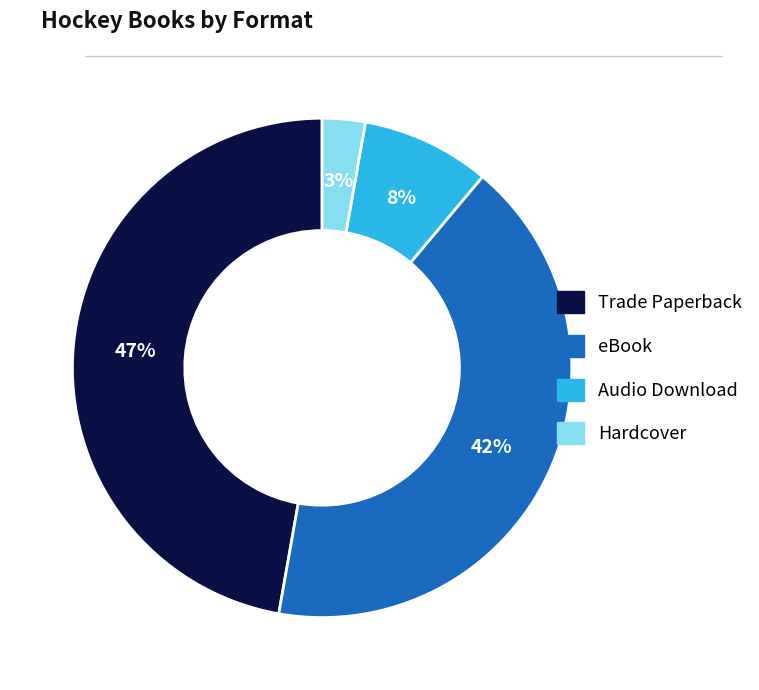

Do eBook and Trade Paperback together represent more than half of the pie?

Yes